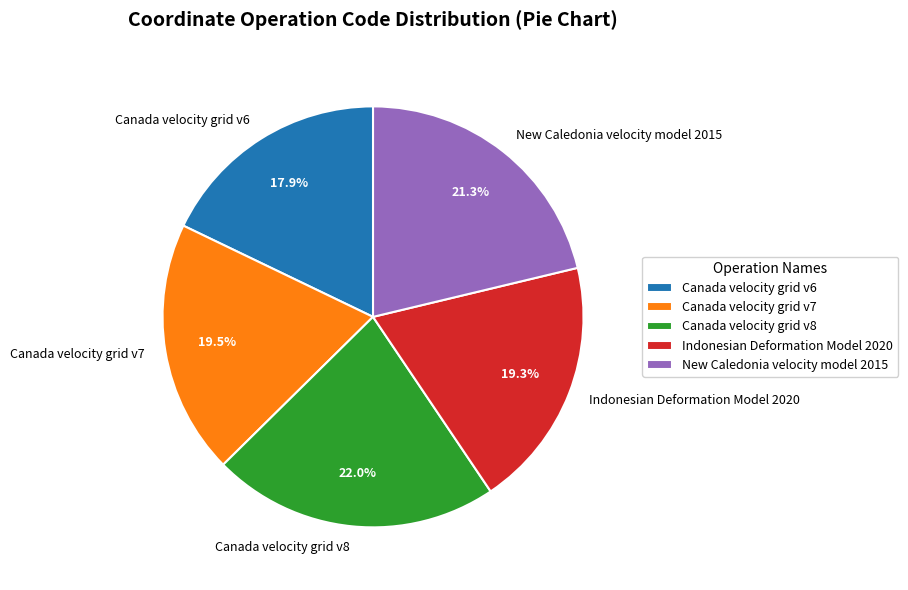

Approximately how many times larger is the value at Indonesian Deformation Model 2020 compared to Canada velocity grid v8?

0.9